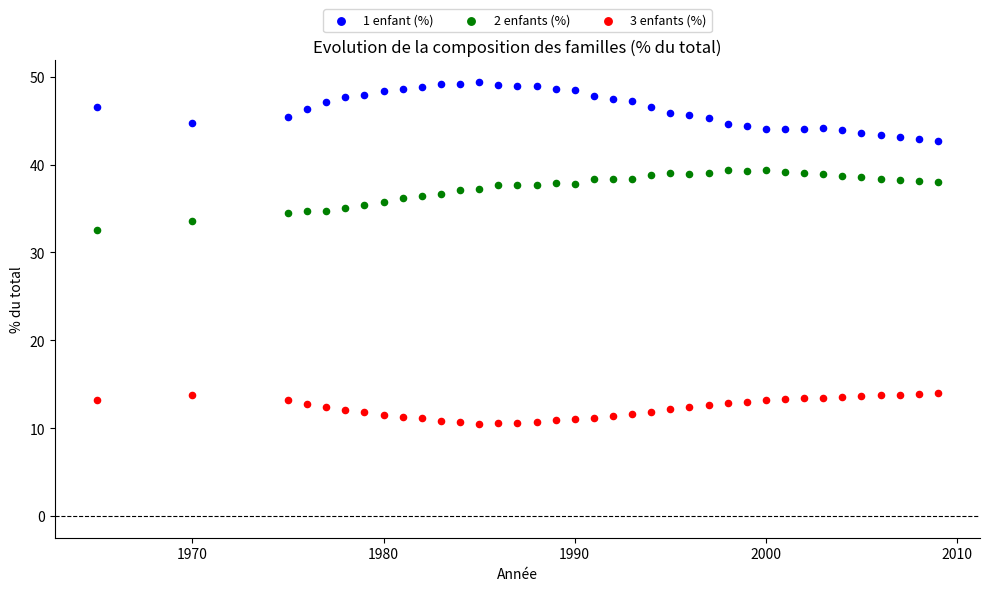

Which series reaches the maximum Y coordinate?

1 enfant (%)